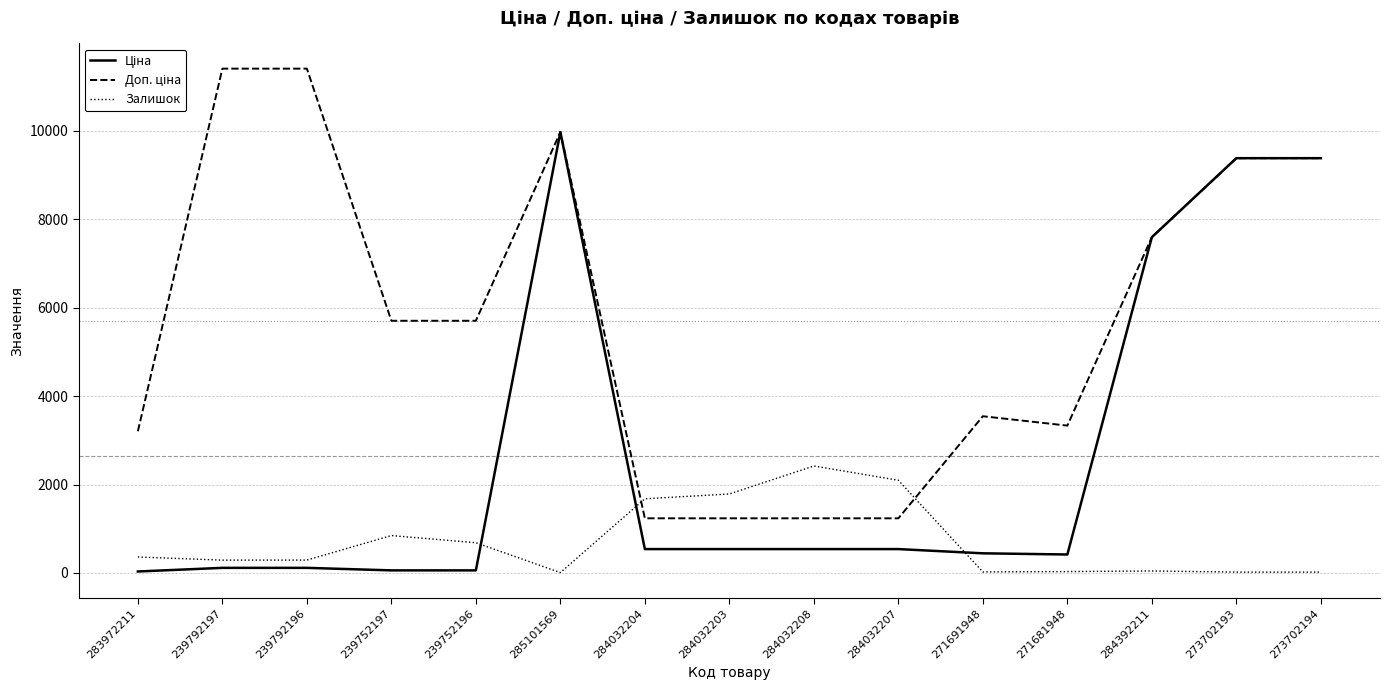

Is it true that Залишок equals 845.0 at 239752197?

True